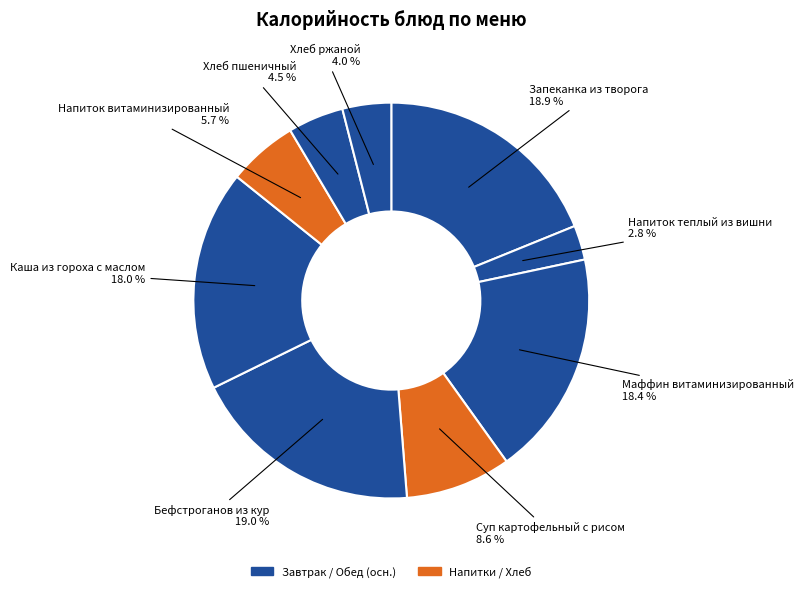

Count the number of slices in the pie.

9